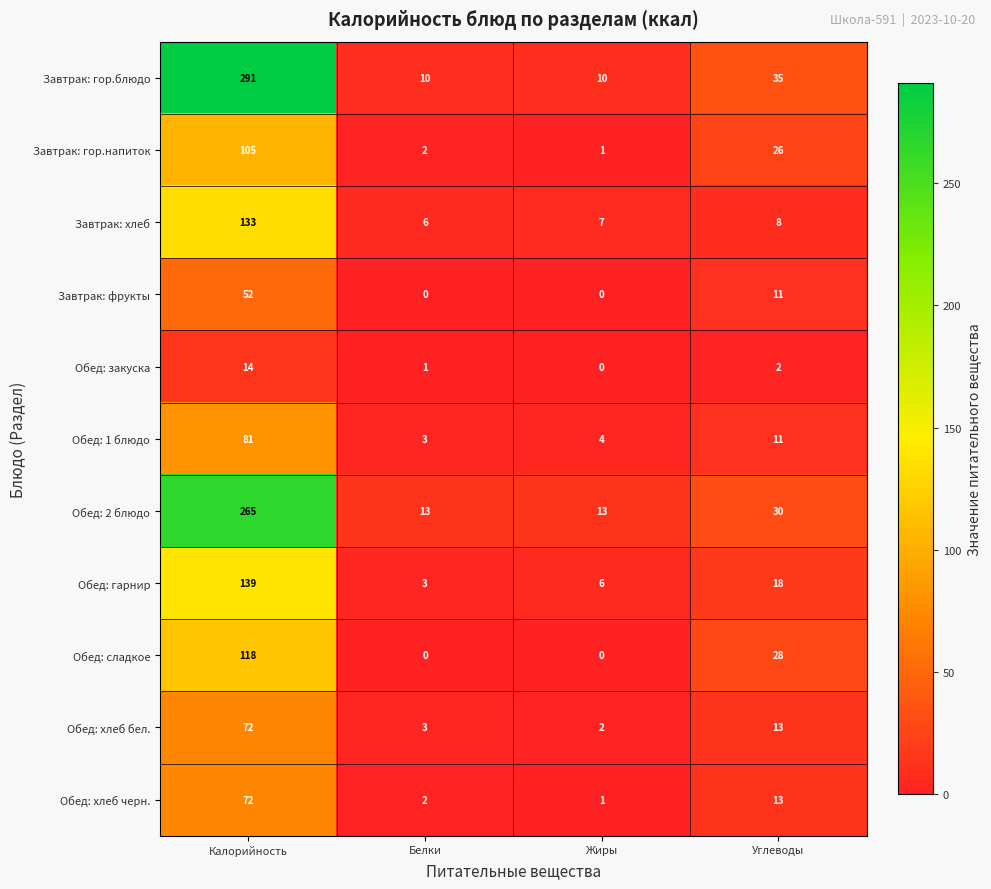

What is the difference between the highest and lowest values at Белки?

13